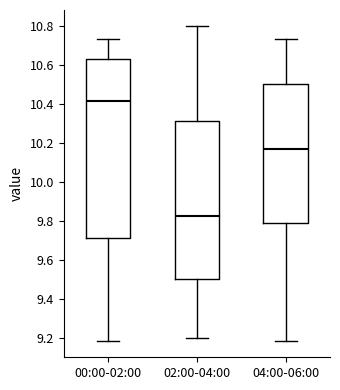

Where is the lower edge of the box for 00:00-02:00 on the y-axis? The values are not printed on the chart, so give them approximately, as read against the axis.

9.72